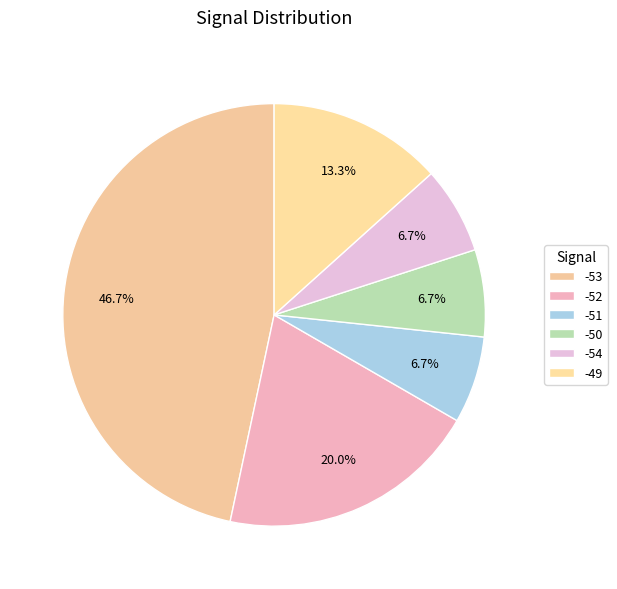

To the nearest percent, what percentage of the pie is -51?

7%